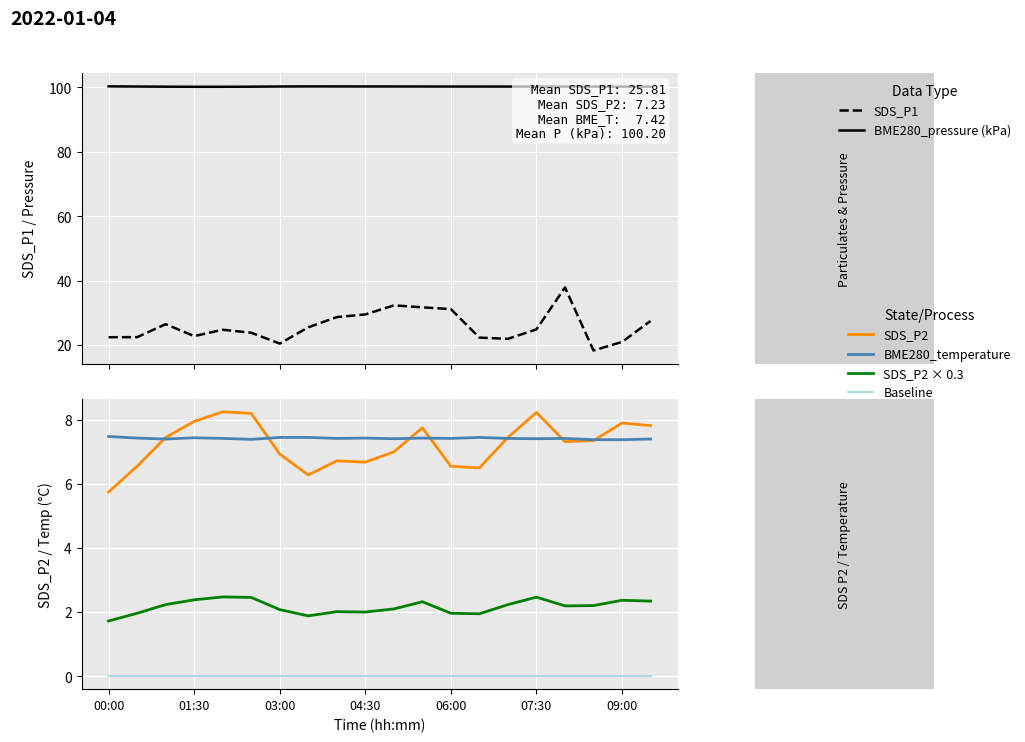

At which category does the chart reach its peak across all series?

00:00